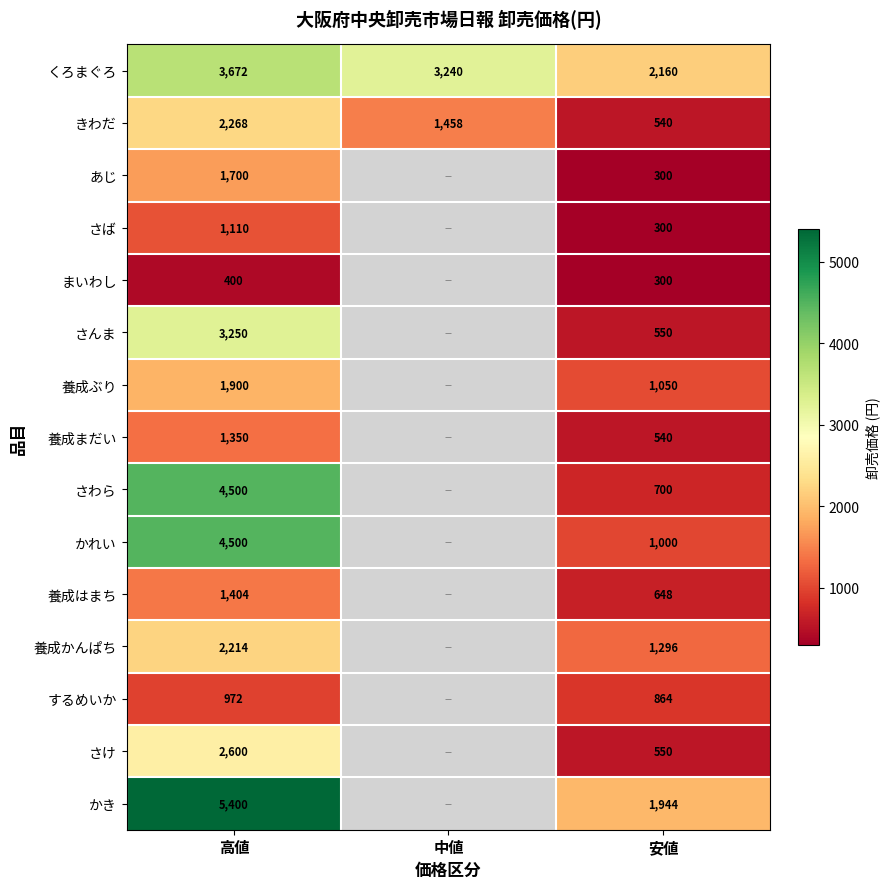

The value of さば at 高値 is 1110. True or false?

True